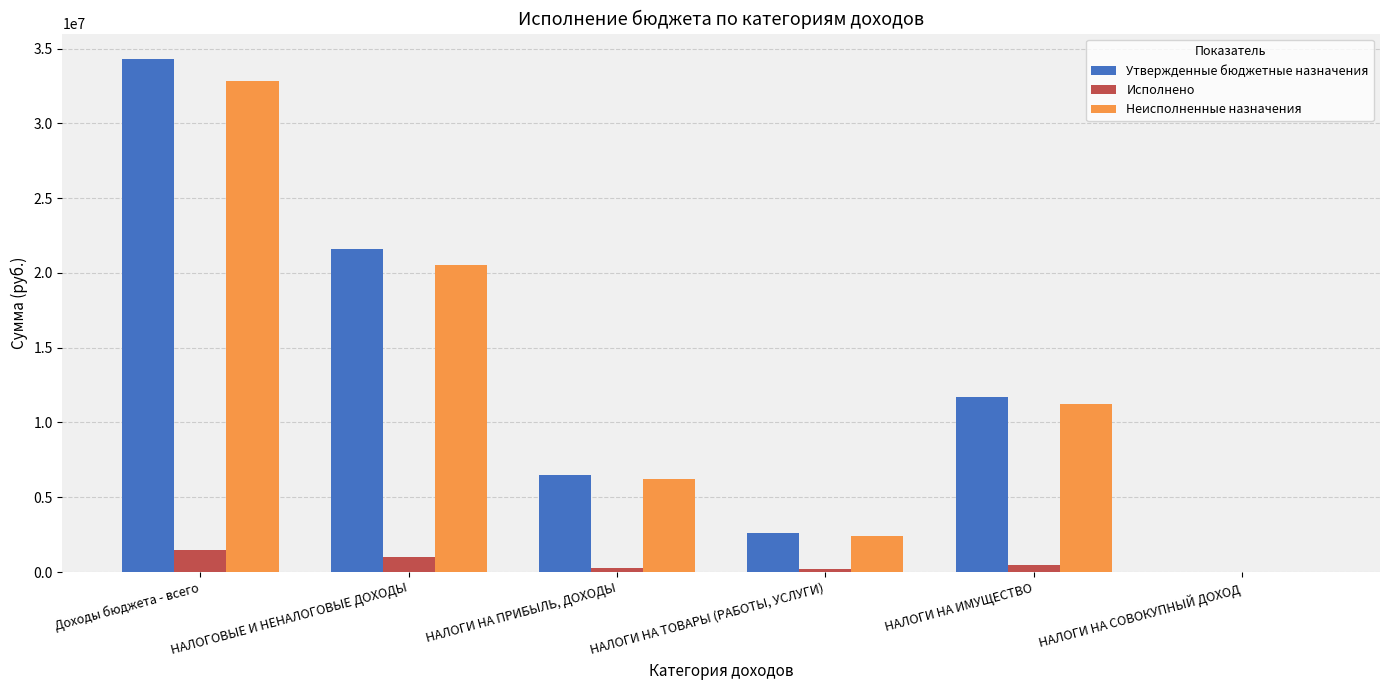

What are all the series names shown in the legend?

Утвержденные бюджетные назначения, Исполнено, Неисполненные назначения